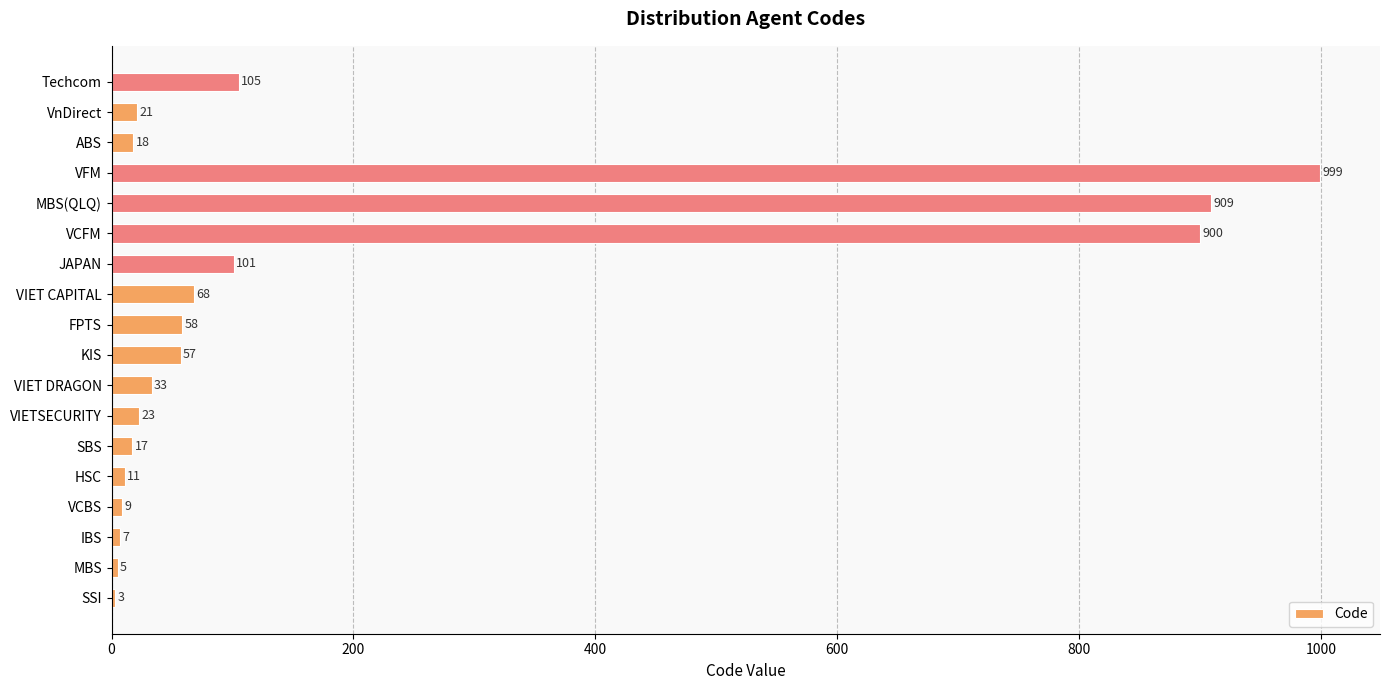

At which label is the value closest to 501?

Techcom